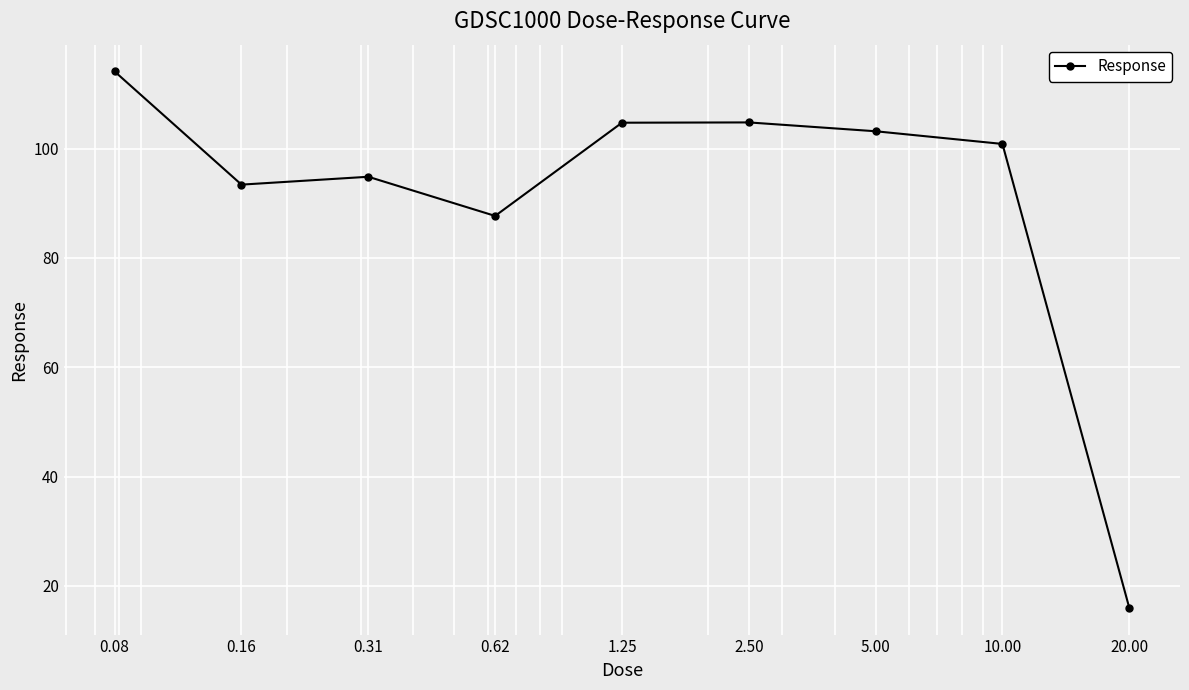

What is the difference between the second highest and minimum values?

88.8